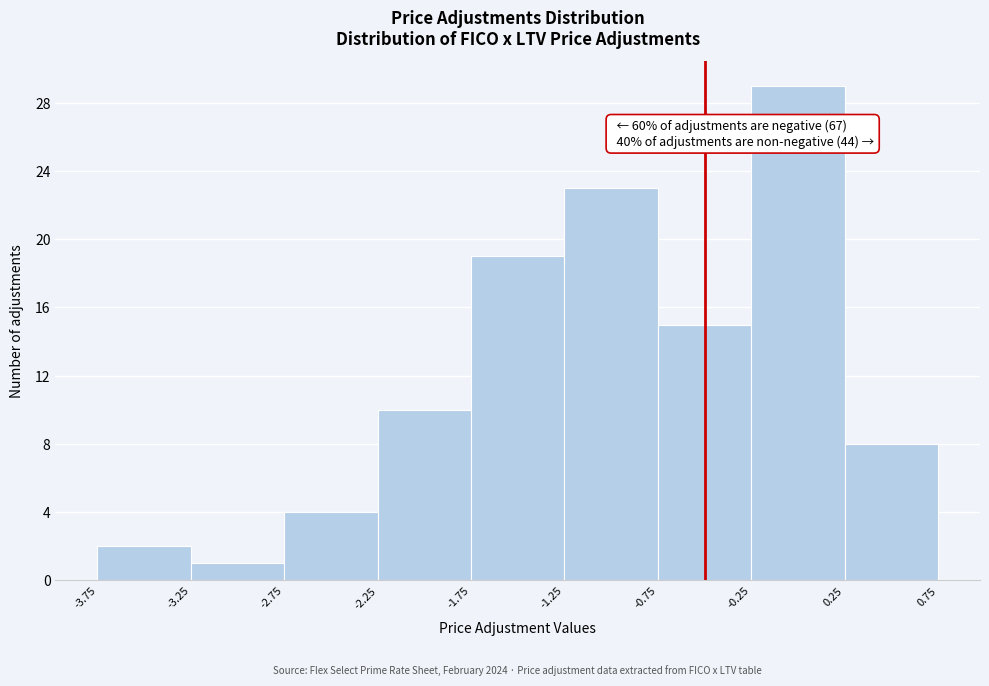

Which range on the x-axis has the tallest bar?

-0.25 to 0.25